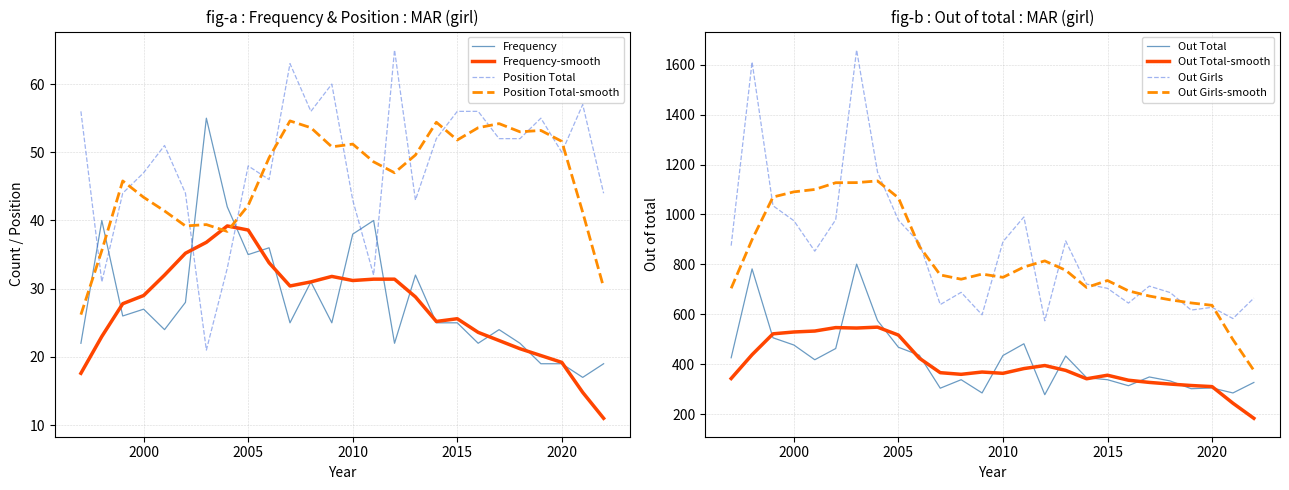

How many data points does each series have?

26